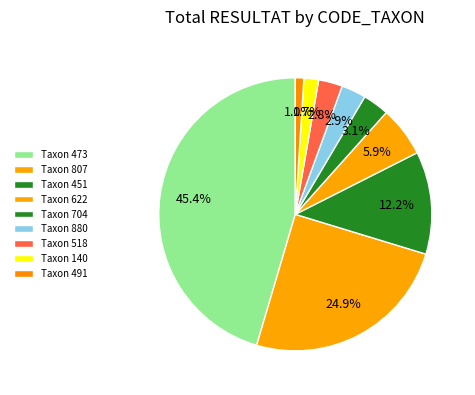

How many slices are in this pie chart?

9